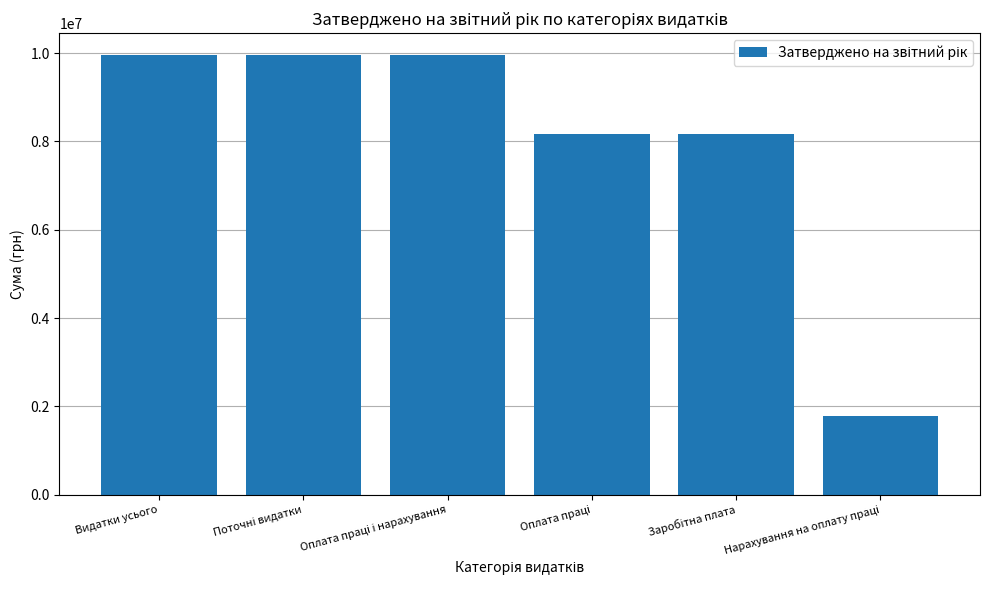

What is the label of the 1st bar from the left?

Видатки усього